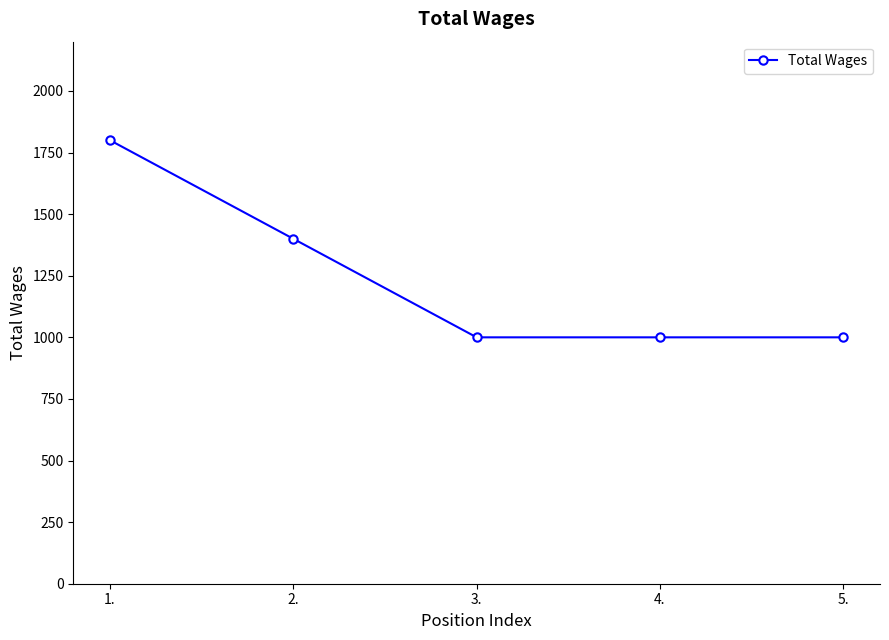

What is the average value?

1240